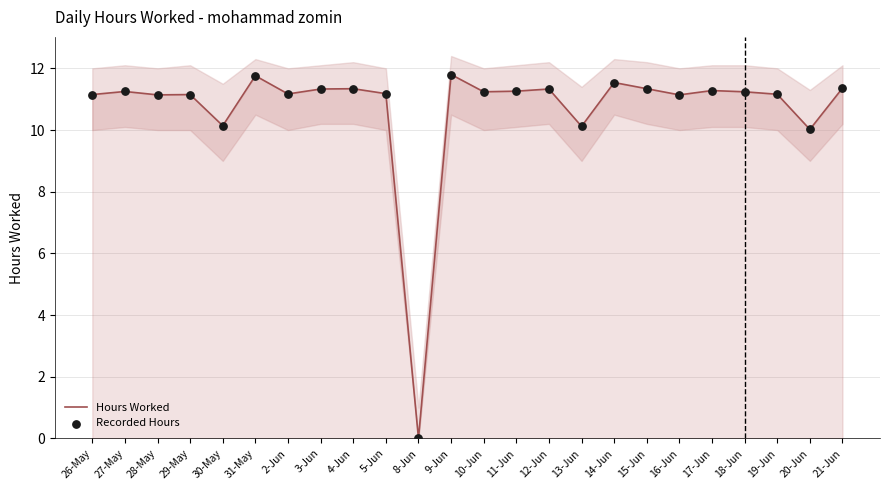

Which series has the largest Y range (max minus min)?

Hours Worked